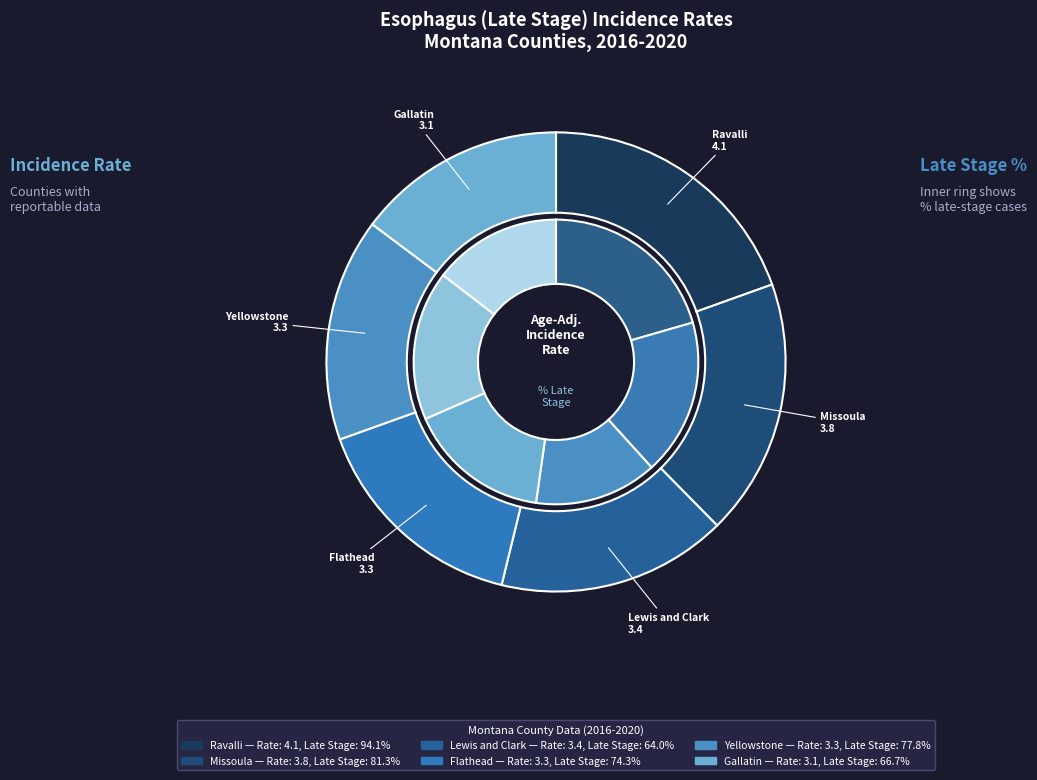

True or false: Ravalli County accounts for 28% of the total.

False